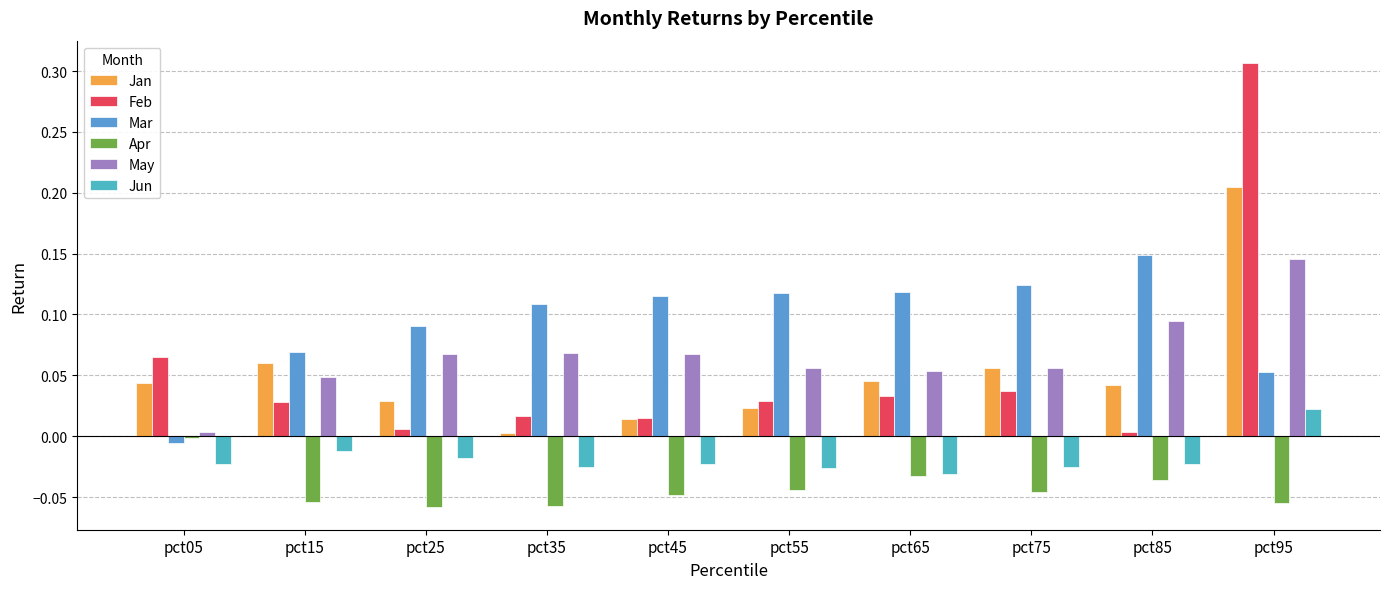

What is the total value across all series at pct65?

0.2